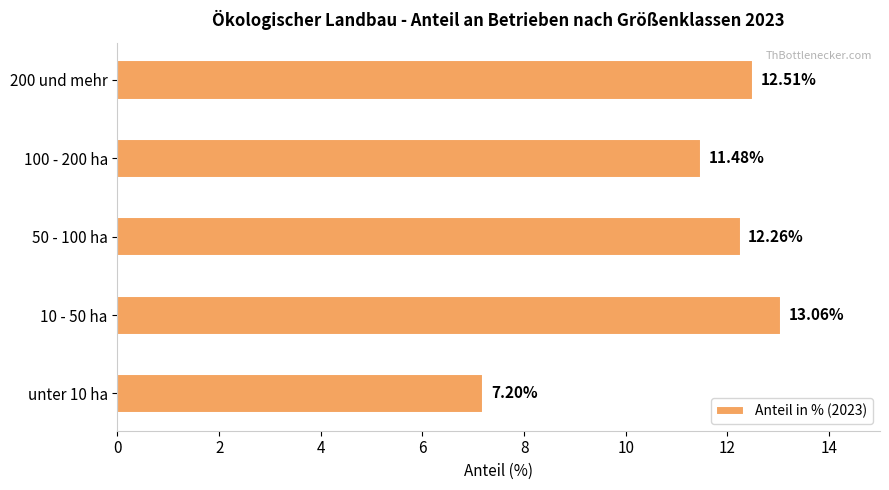

How many categories are shown in the chart?

5